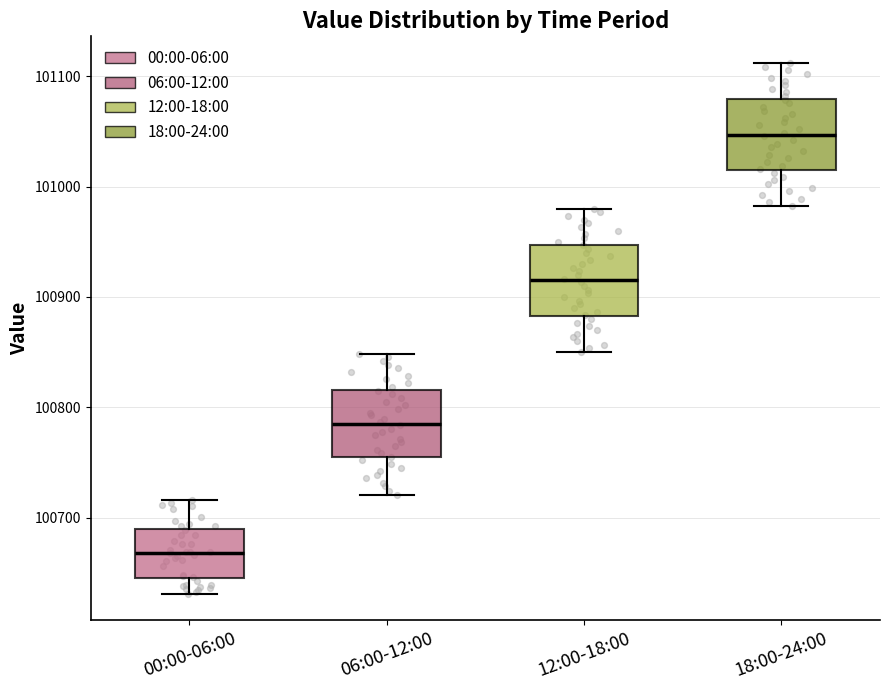

Reading left to right, read every box against the y-axis: the position of its median line, the range the box covers, and the ends of its whiskers. The values are not printed on the chart, so give them approximately, as read against the axis.

00:00-06:00: median 100670, box 100650 to 100690, whiskers 100630 to 100720
06:00-12:00: median 100790, box 100750 to 100820, whiskers 100720 to 100850
12:00-18:00: median 100920, box 100880 to 100950, whiskers 100850 to 100980
18:00-24:00: median 101050, box 101010 to 101080, whiskers 100980 to 101110